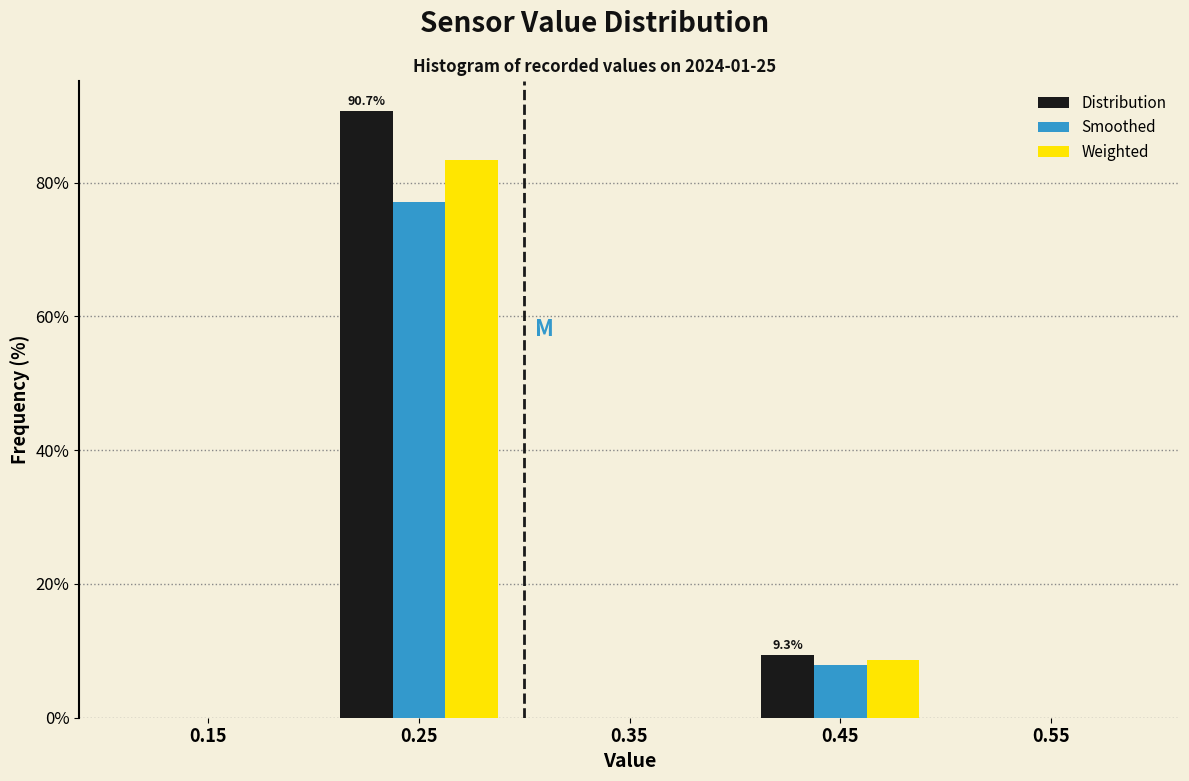

In the Distribution series, which range on the x-axis has the tallest bar?

0.2 to 0.3